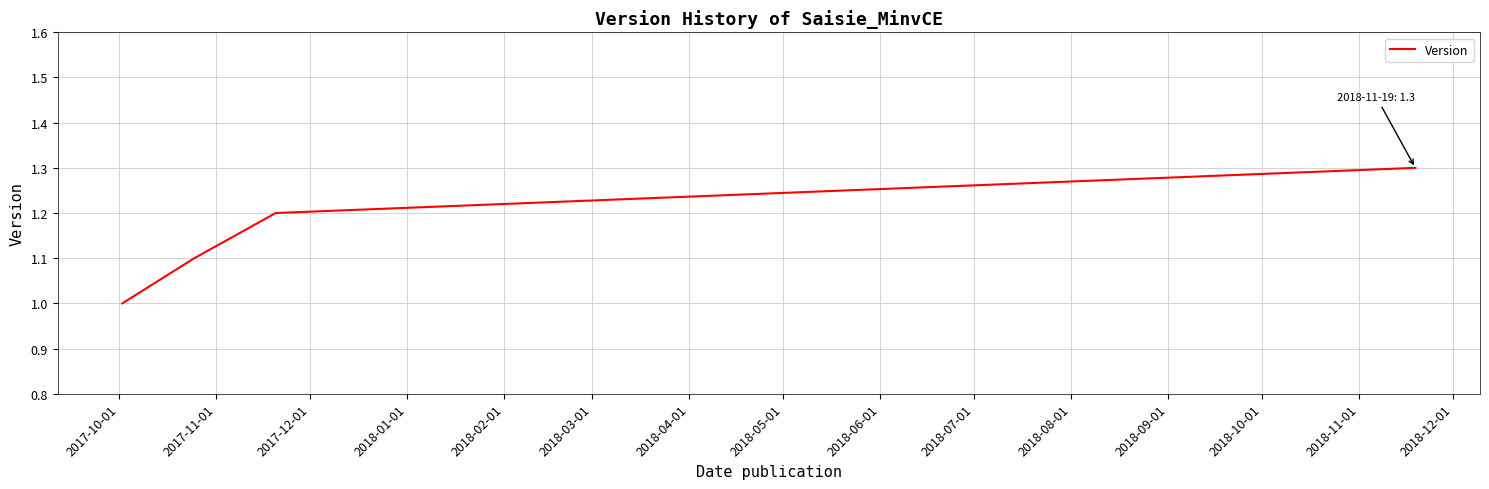

True or false: there are more than 1 points higher than both neighbors.

False